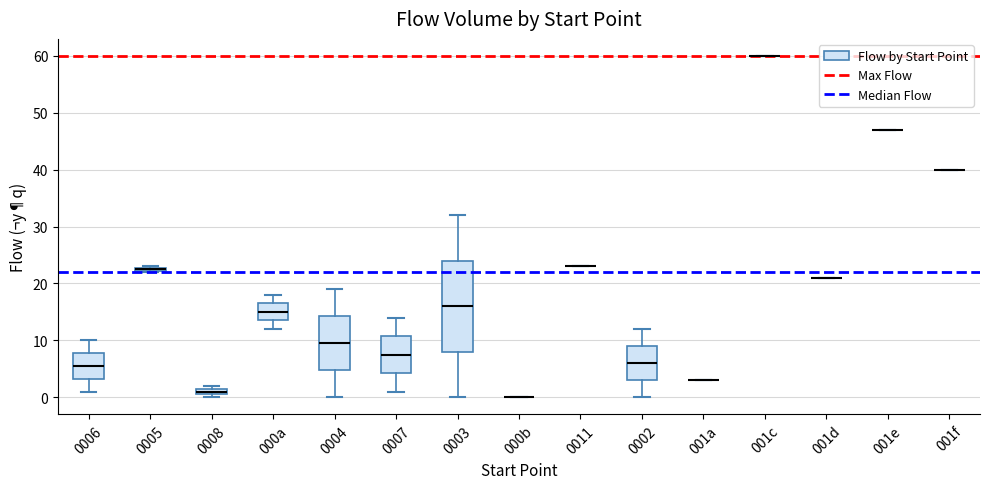

Which box is the tallest, from its lower edge to its upper edge?

0003